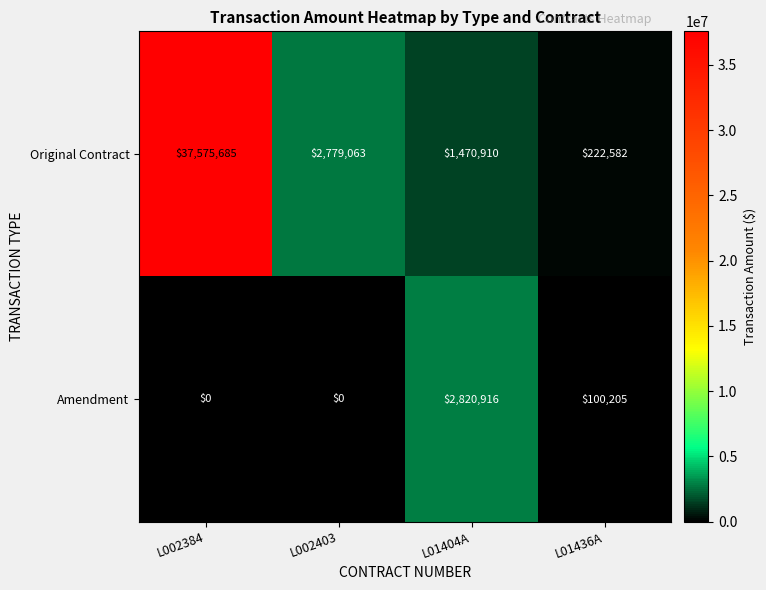

How many distinct data groups are displayed?

2